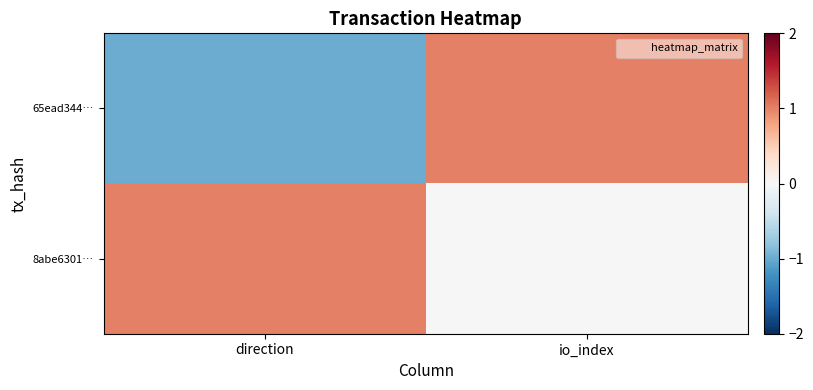

At which category is the sum across all series the highest?

io_index